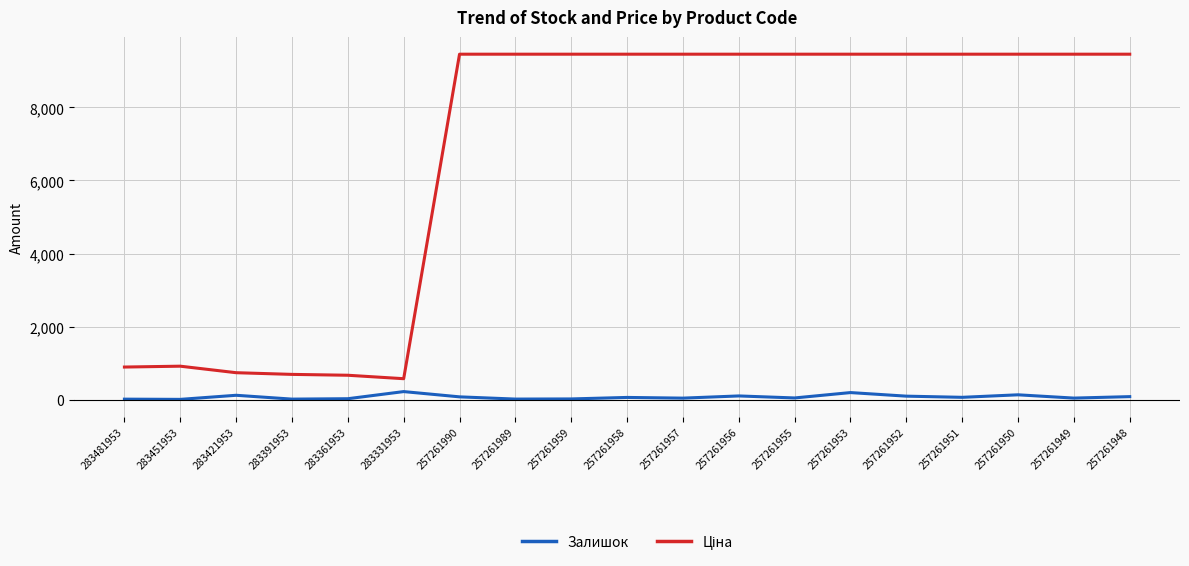

The Залишок series shows 192.0 at 257261953. True or false?

True